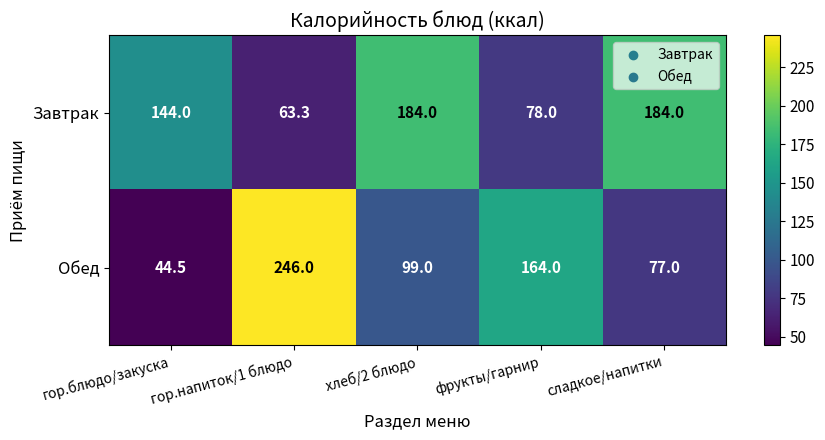

Which series has the largest range (max minus min)?

Обед